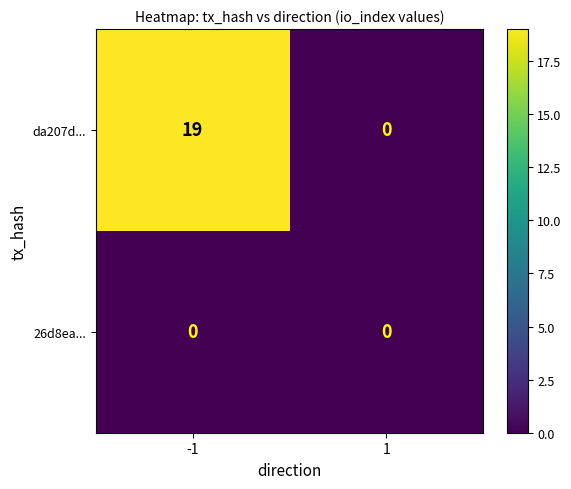

How many data points does each series have?

2